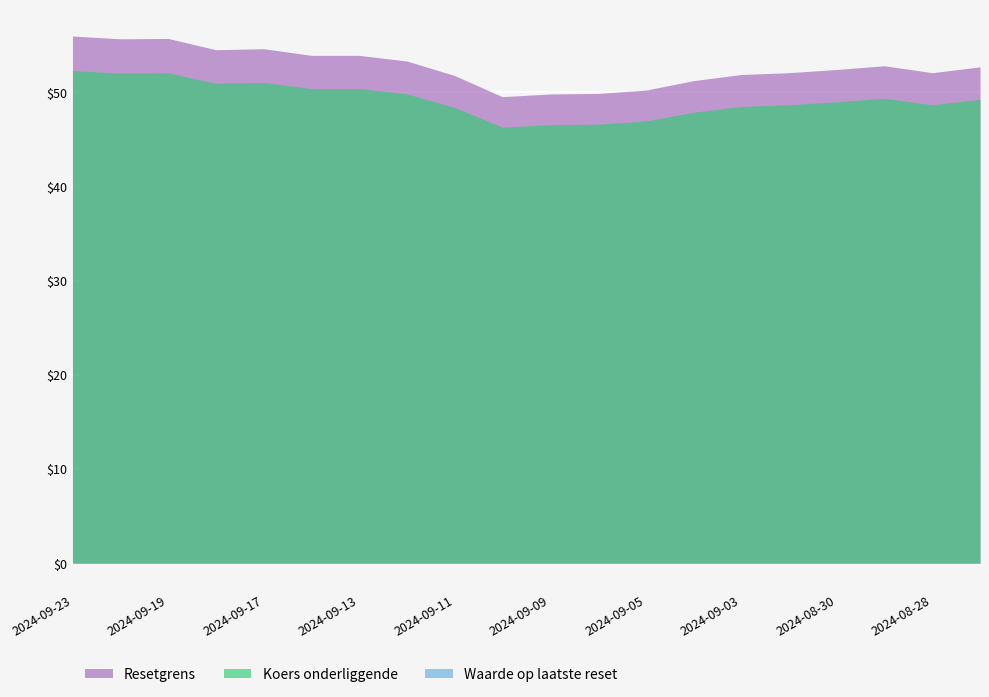

Reading left to right, extract all data points from this chart.

Resetgrens: 2024-09-23=56.0	2024-09-20=55.7	2024-09-19=55.7	2024-09-18=54.5	2024-09-17=54.6	2024-09-16=53.9	2024-09-13=53.9	2024-09-12=53.3	2024-09-11=51.8	2024-09-10=49.5	2024-09-09=49.8	2024-09-06=49.9	2024-09-05=50.2	2024-09-04=51.2	2024-09-03=51.9	2024-09-02=52.1	2024-08-30=52.4	2024-08-29=52.8	2024-08-28=52.1	2024-08-27=52.7
Koers onderliggende: 2024-09-23=52.3	2024-09-20=52.0	2024-09-19=52.1	2024-09-18=50.9	2024-09-17=51.0	2024-09-16=50.4	2024-09-13=50.4	2024-09-12=49.8	2024-09-11=48.4	2024-09-10=46.3	2024-09-09=46.5	2024-09-06=46.6	2024-09-05=46.9	2024-09-04=47.9	2024-09-03=48.5	2024-09-02=48.7	2024-08-30=49.0	2024-08-29=49.4	2024-08-28=48.7	2024-08-27=49.2
Waarde op laatste reset: 2024-09-23=0.0	2024-09-20=0.0	2024-09-19=0.0	2024-09-18=0.0	2024-09-17=0.0	2024-09-16=0.0	2024-09-13=0.0	2024-09-12=0.0	2024-09-11=0.0	2024-09-10=0.0	2024-09-09=0.0	2024-09-06=0.0	2024-09-05=0.0	2024-09-04=0.0	2024-09-03=0.0	2024-09-02=0.0	2024-08-30=0.0	2024-08-29=0.0	2024-08-28=0.0	2024-08-27=0.0